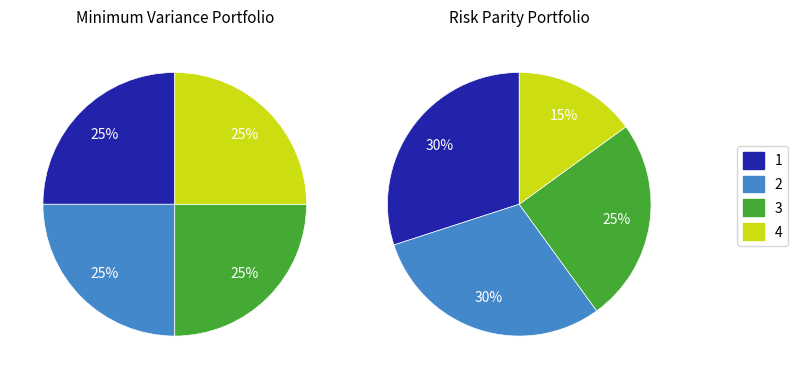

True or false: Spiral bound accounts for 17% of the total.

False